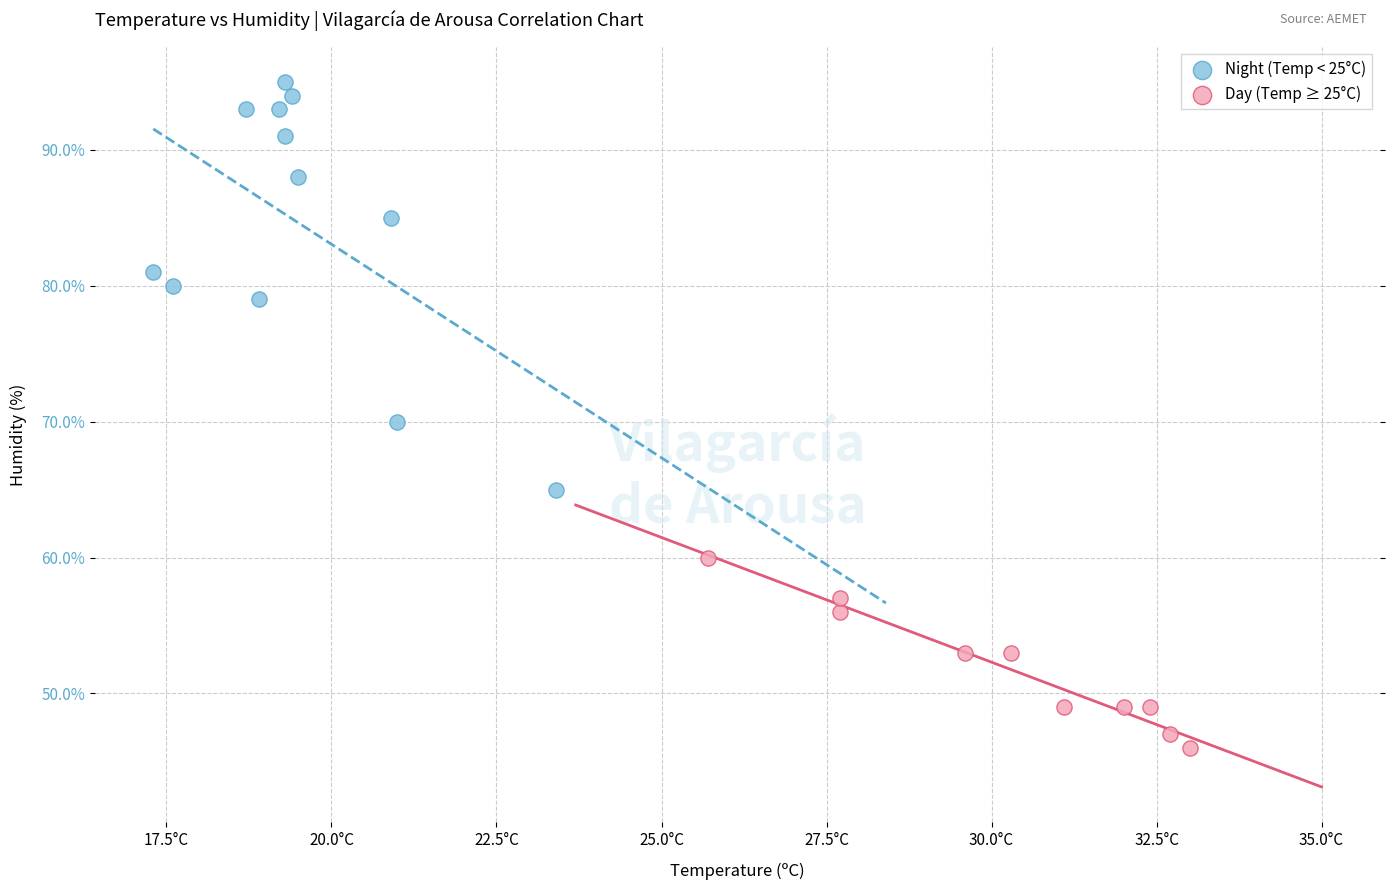

Which series has the largest Y range (max minus min)?

Night (Temp < 25°C)